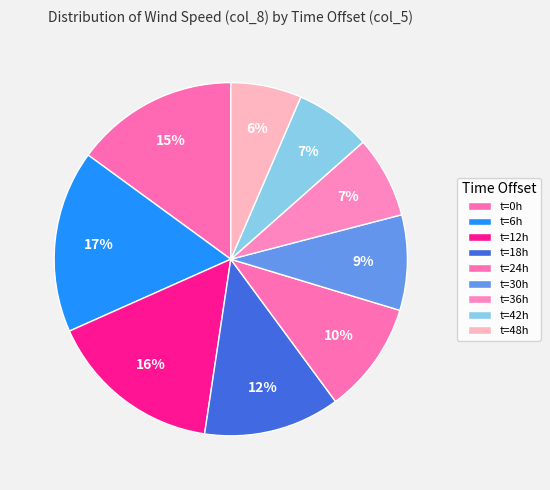

To the nearest percent, what is the average slice percentage?

11%